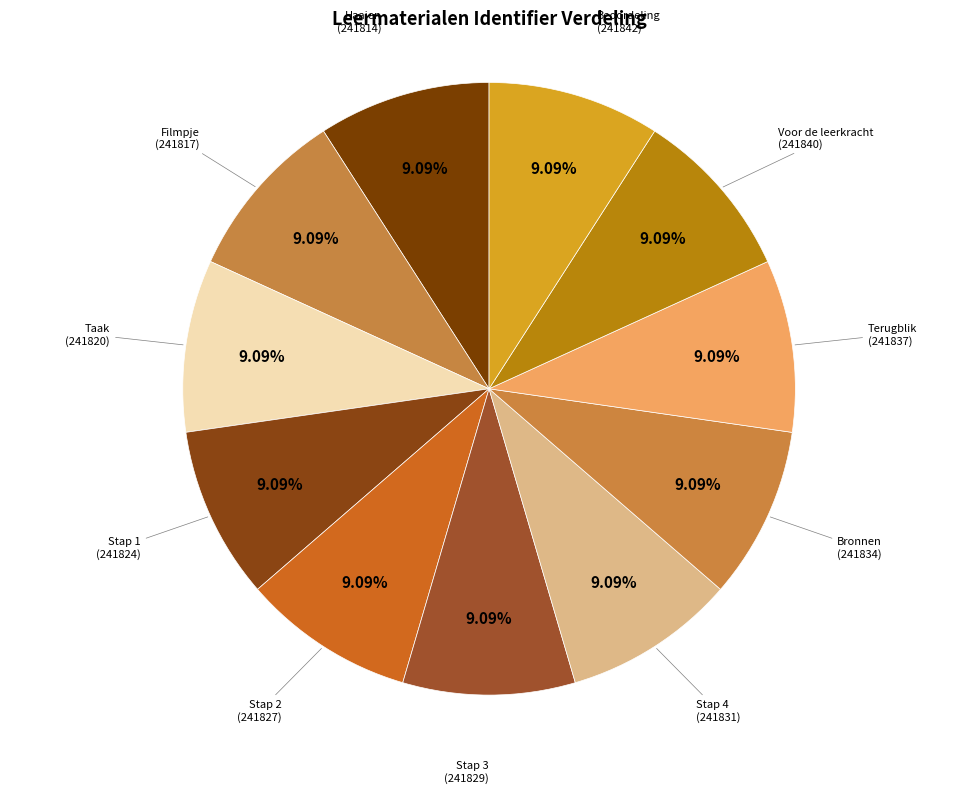

Is there a majority slice in this chart?

No